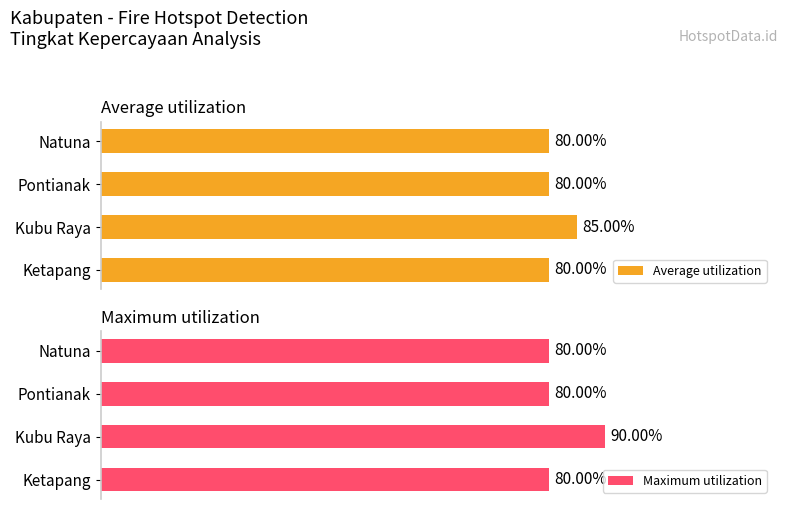

Which series has the widest spread of values?

Maximum utilization